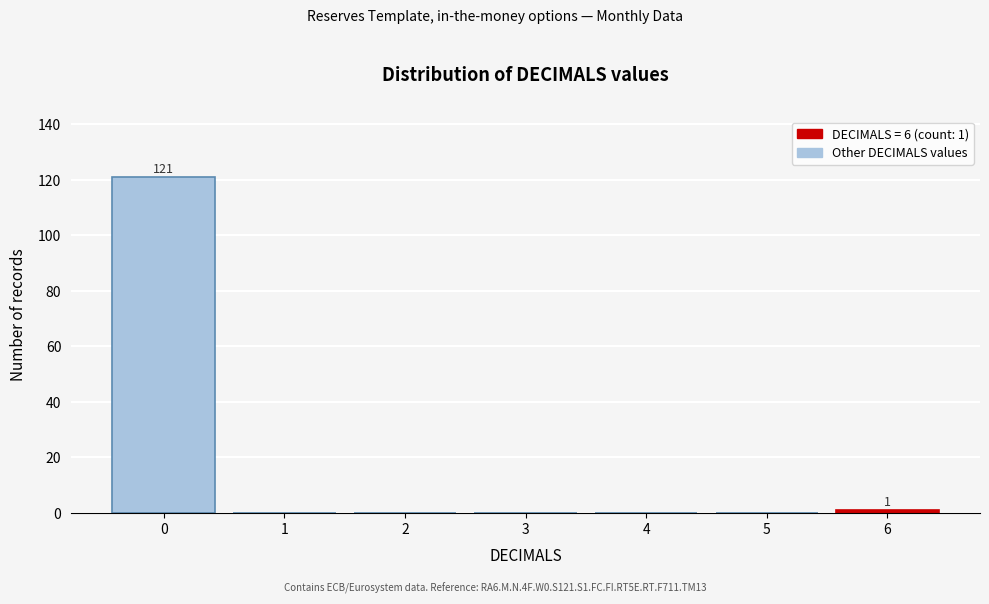

Reading left to right, transcribe all the data shown in this chart.

0=121	1=0	2=0	3=0	4=0	5=0	6=1